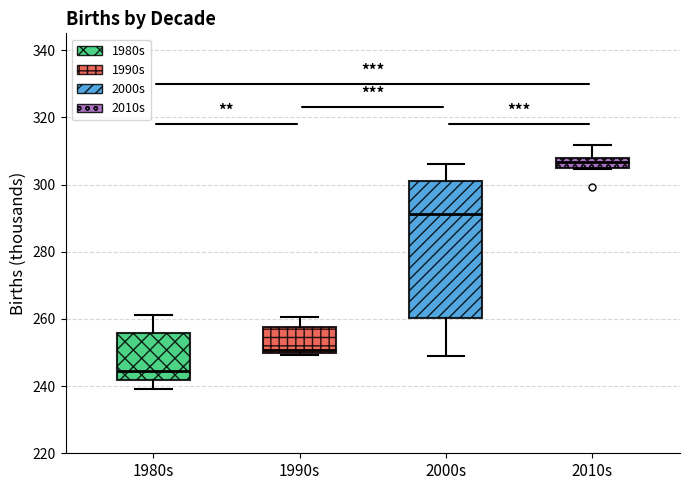

Which box's median line is the lowest?

1980s